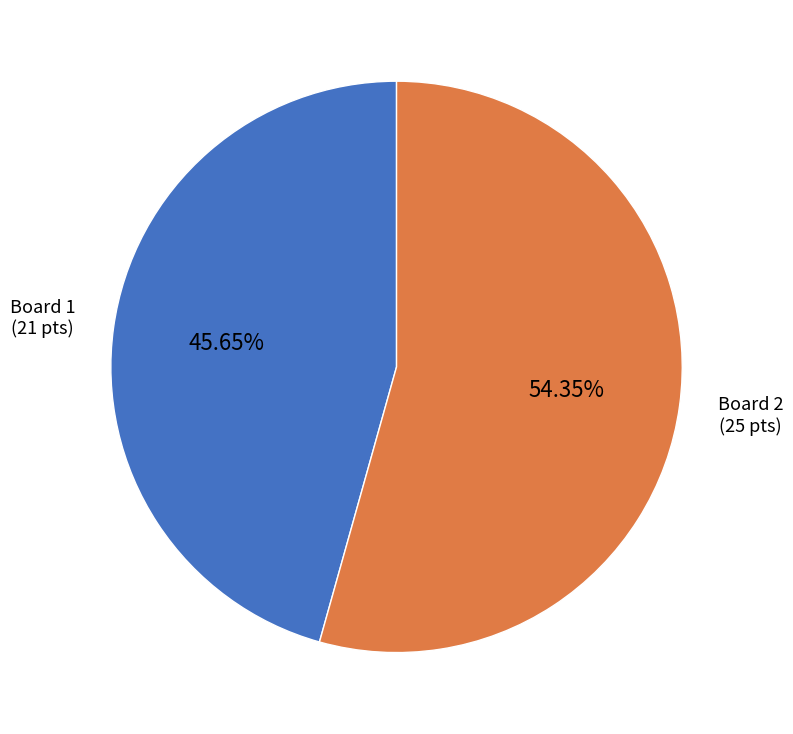

Does any single category account for the majority?

Yes